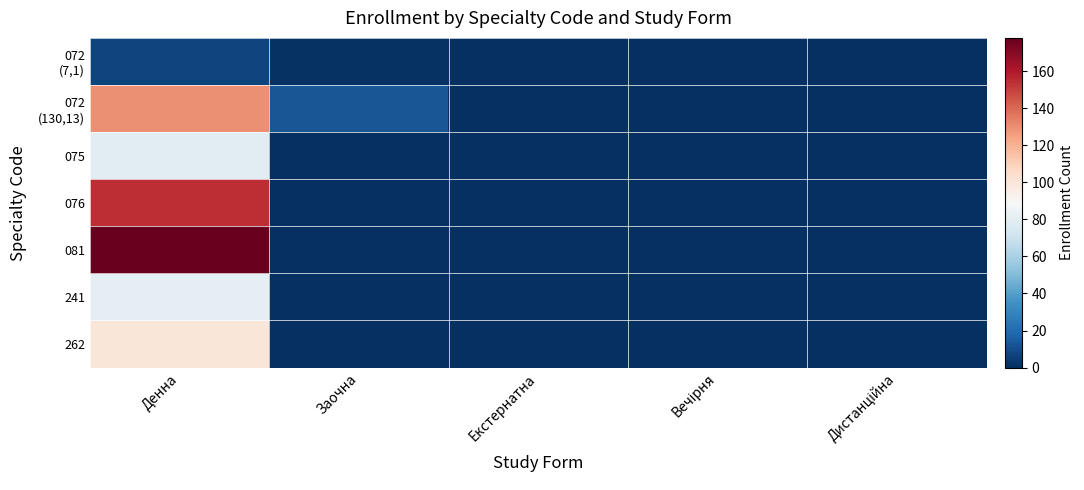

Which series has the largest total across all categories?

081